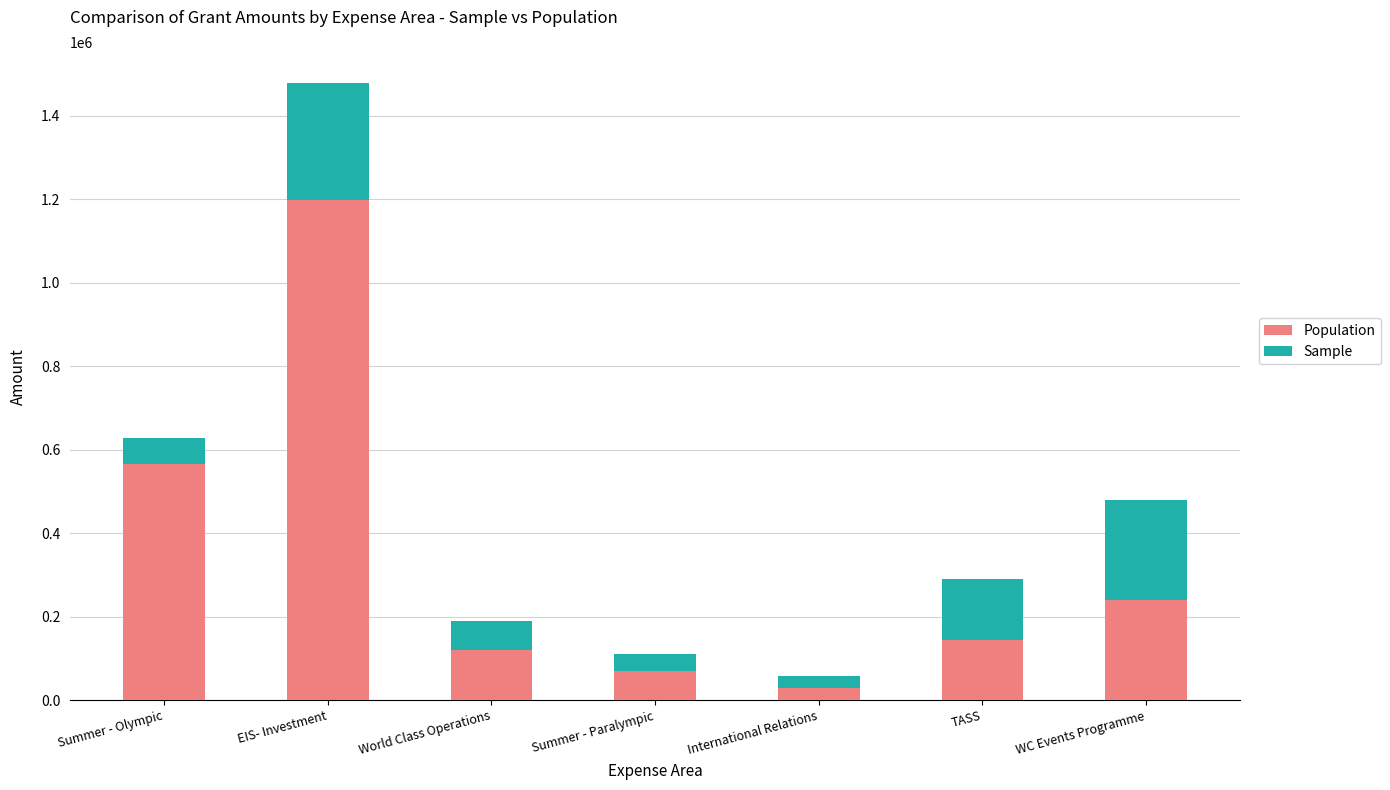

How many bars are there in total?

7